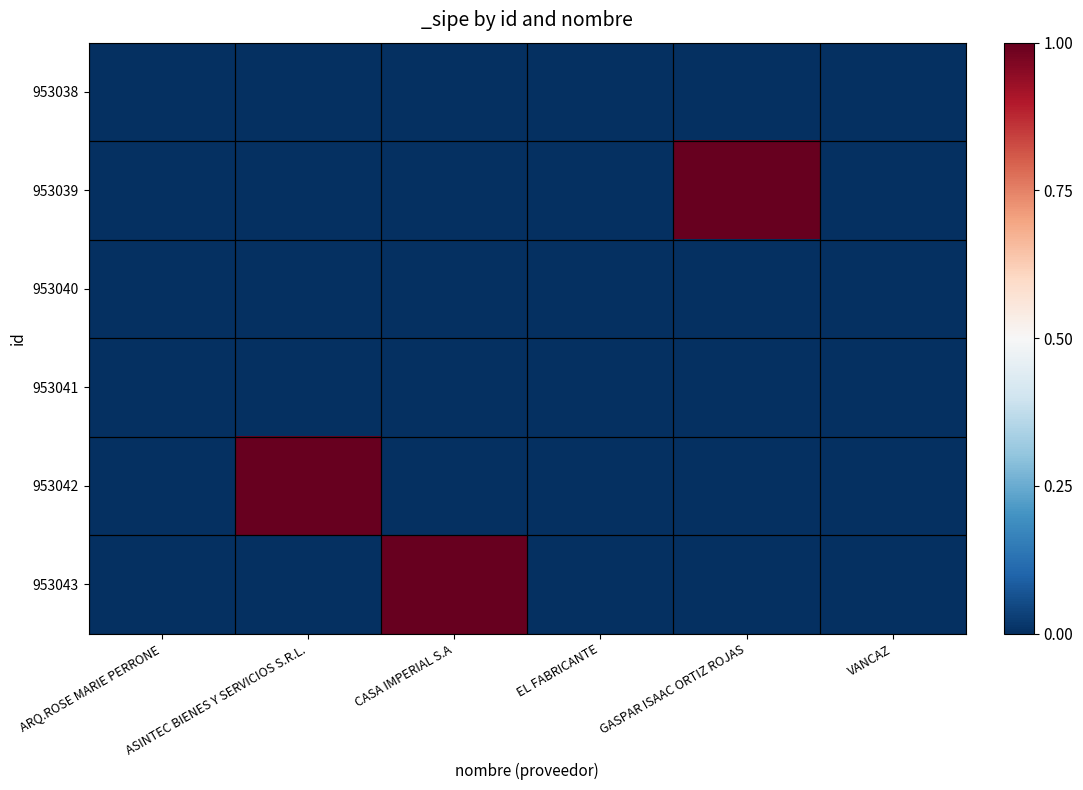

At EL FABRICANTE, list the series in order from largest to smallest.

953038, 953039, 953040, 953041, 953042, 953043